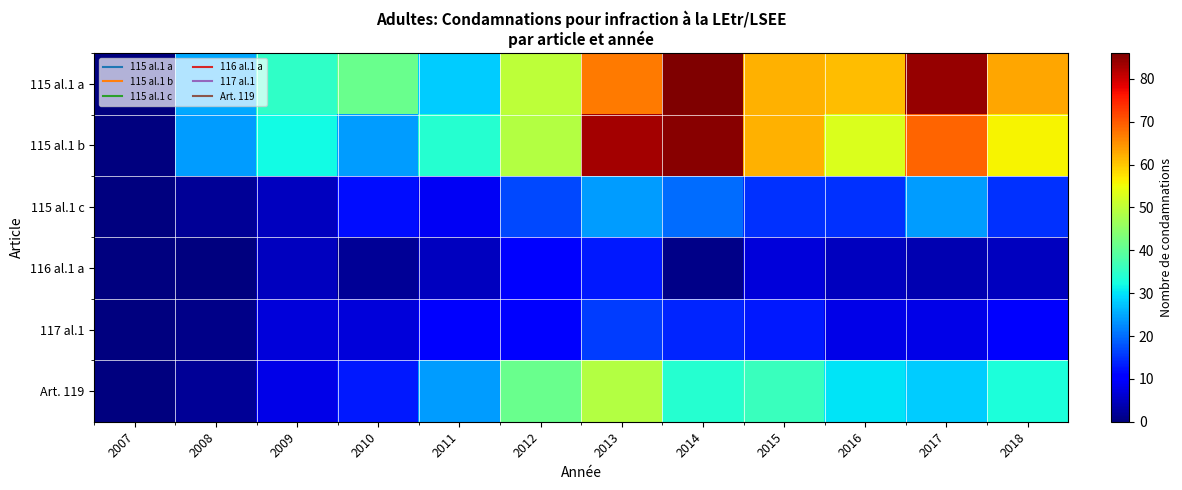

Which has a higher value, 2012 or 2014?

2014